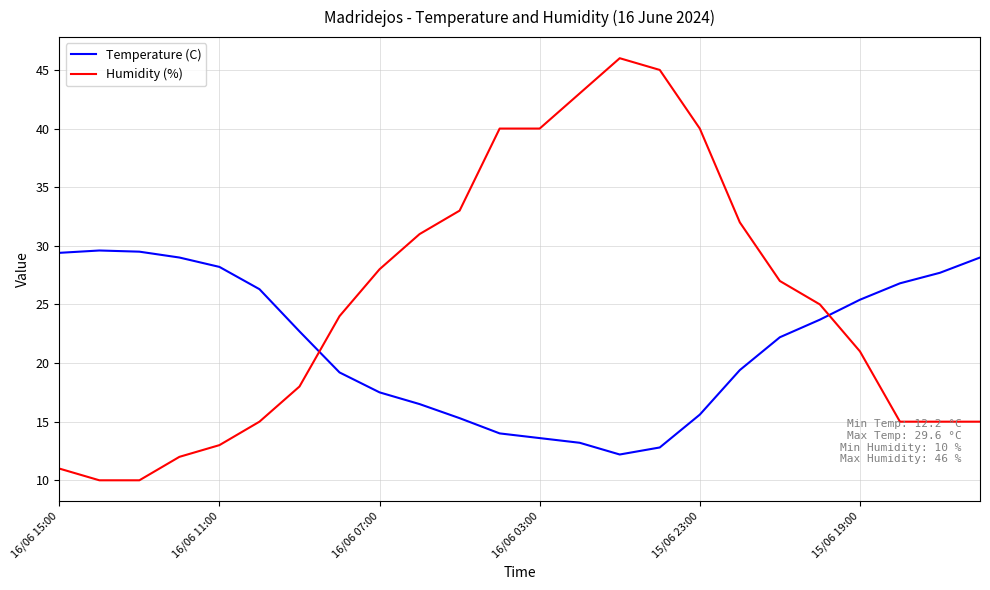

What is the highest value of the Humidity (%) series?

46.0